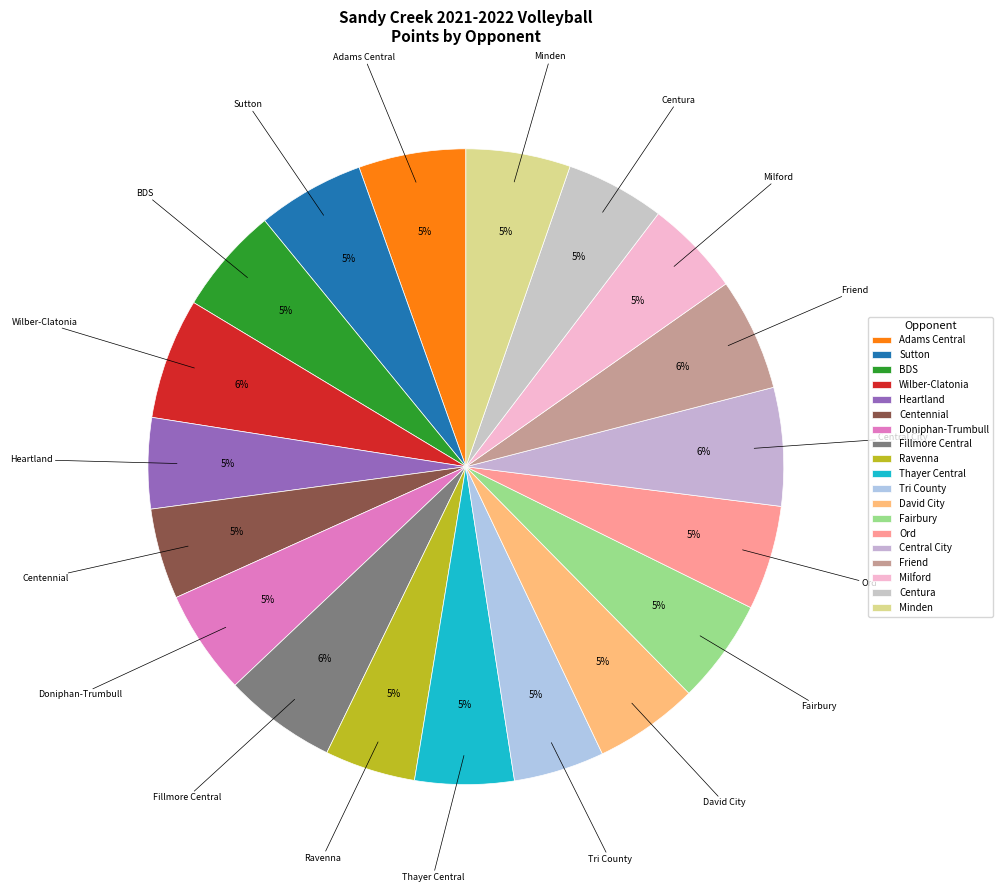

Is it true that Sutton is 19% of the pie?

False